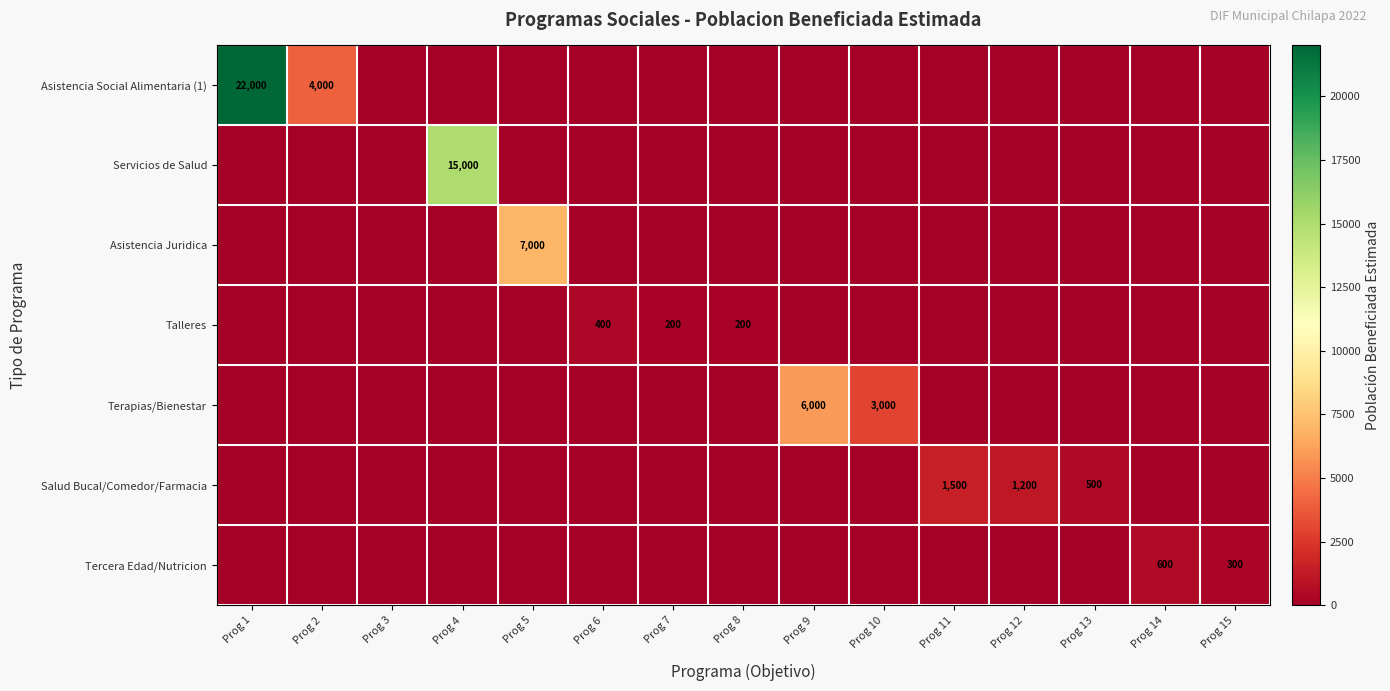

What is the total value across all series at Prog 12?

1200